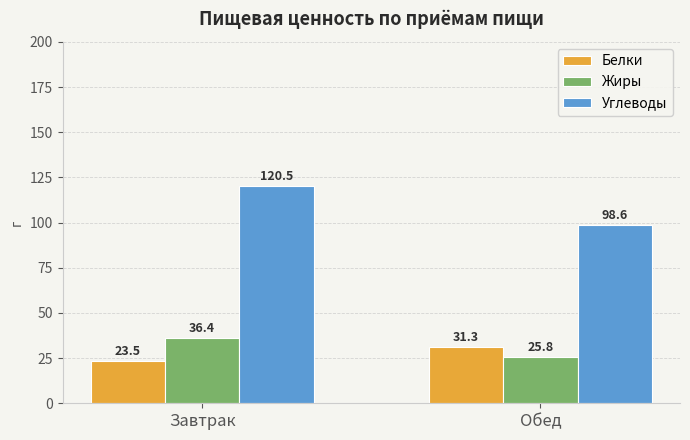

Where does the Углеводы series first go above 120?

Завтрак